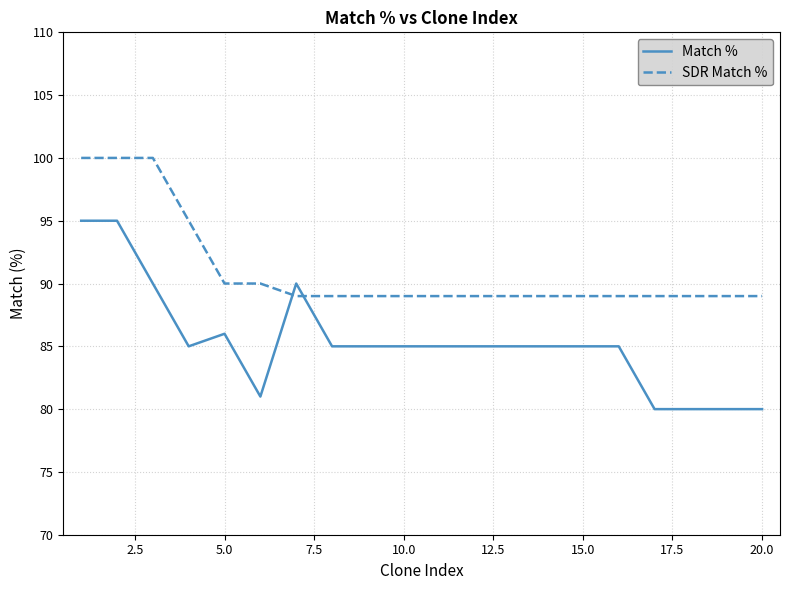

What is the minimum value for Match %?

80